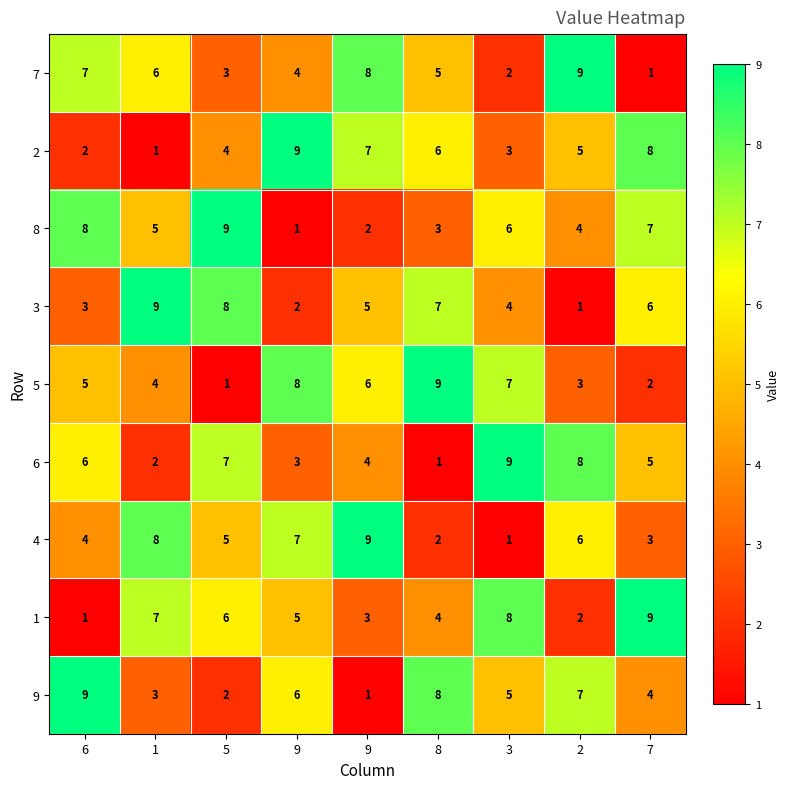

How many values in the 2 series are below 5?

4